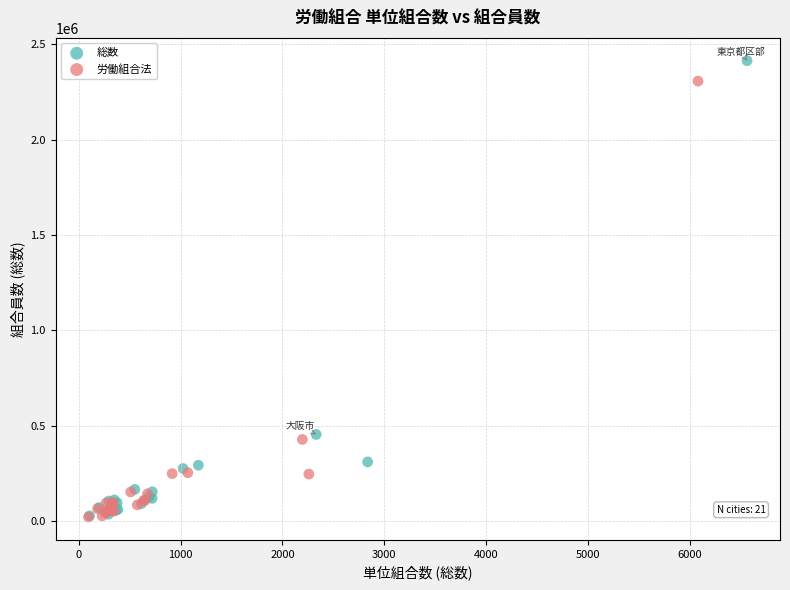

Which series contains the highest Y value?

総数